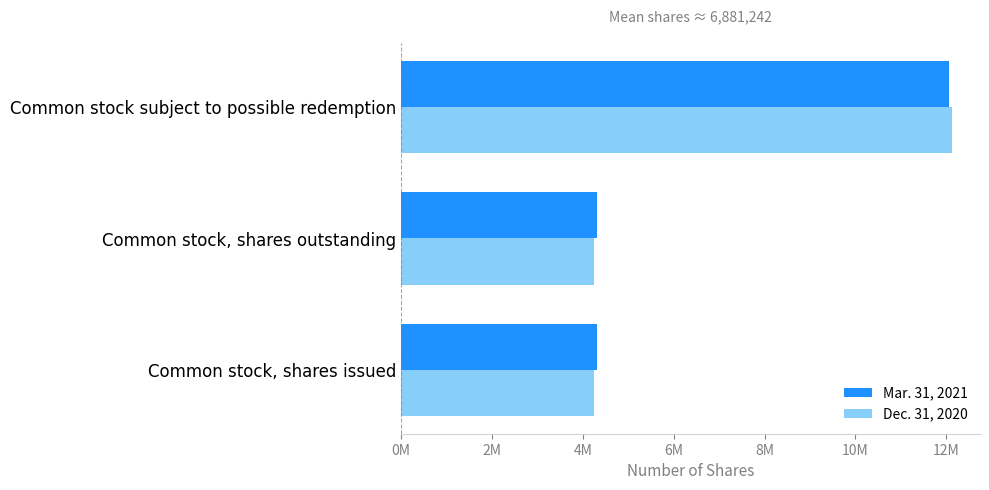

What are all the series names shown in the legend?

Mar. 31, 2021, Dec. 31, 2020